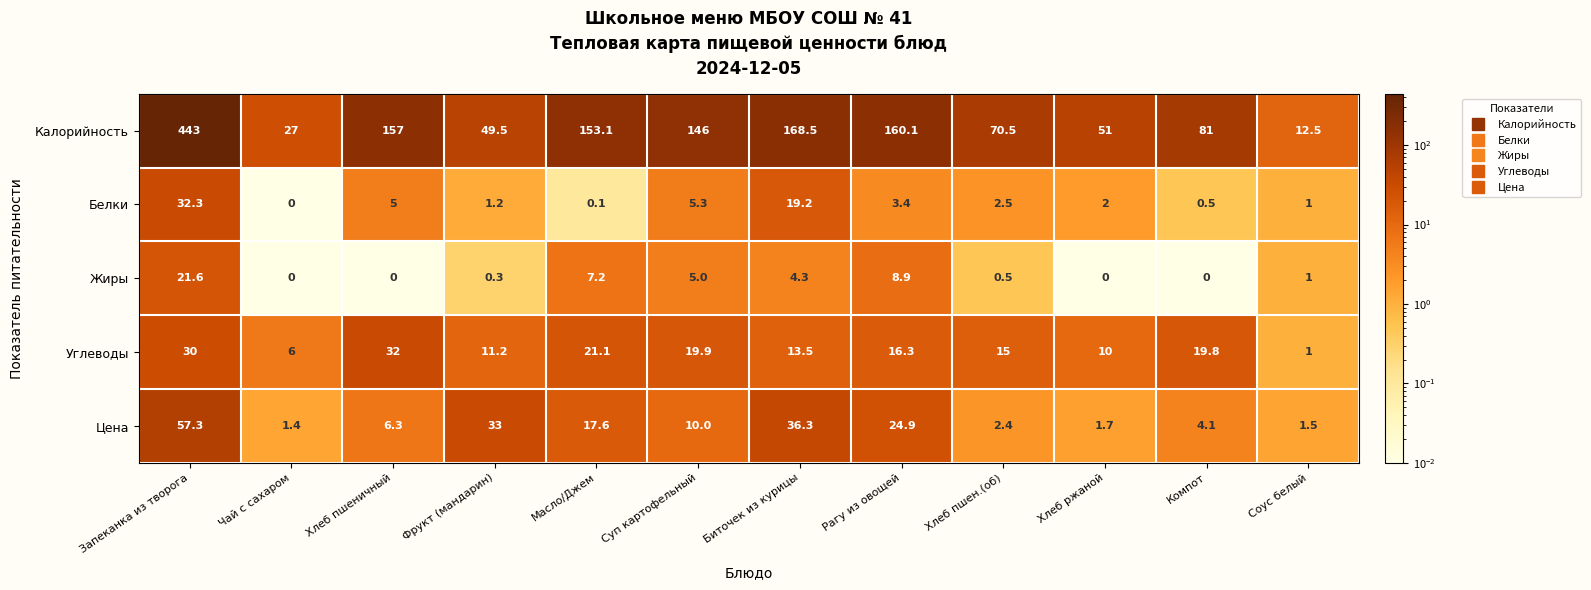

At which label does Цена first exceed 10?

Запеканка из творога